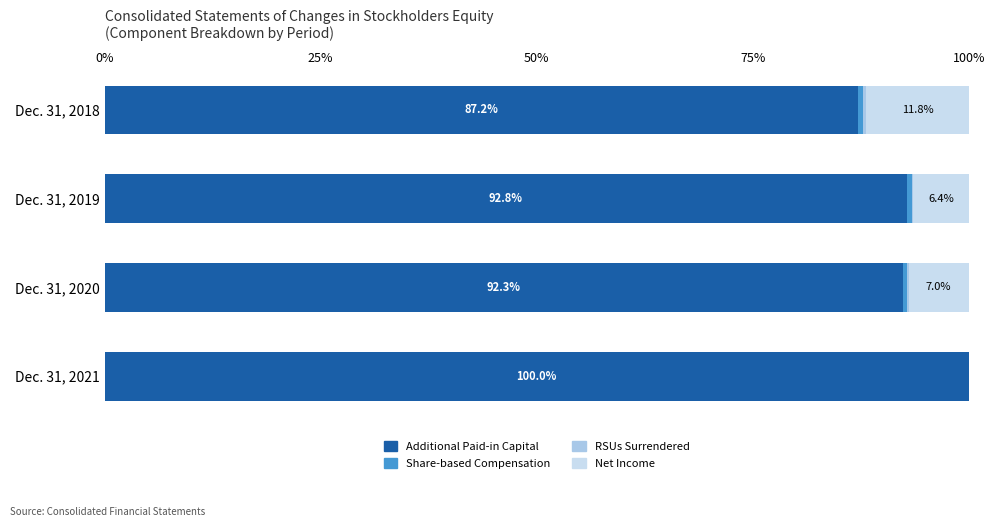

Which series has the largest range (max minus min)?

Additional Paid-in Capital